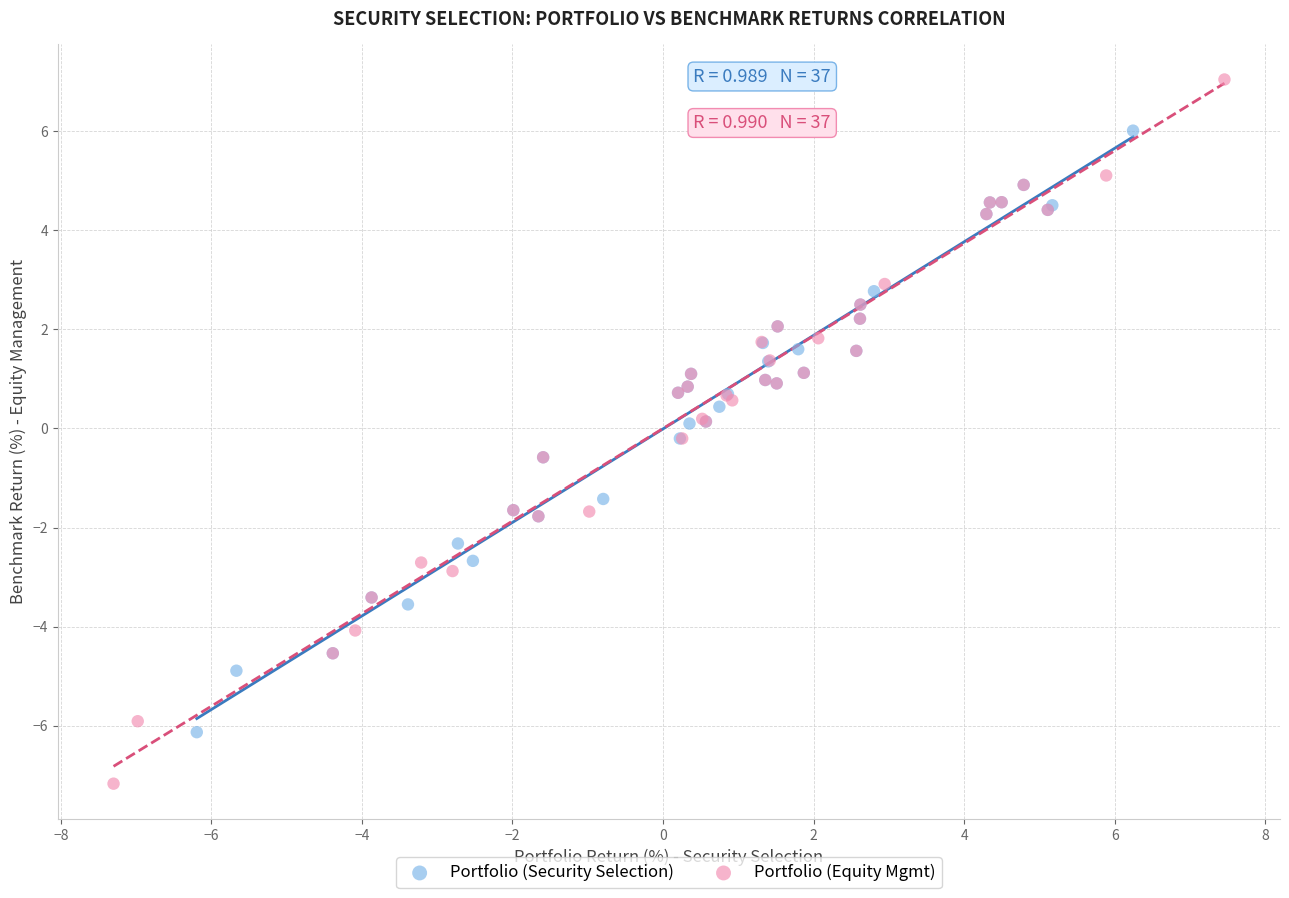

Which series contains the lowest Y value?

Portfolio (Equity Mgmt)